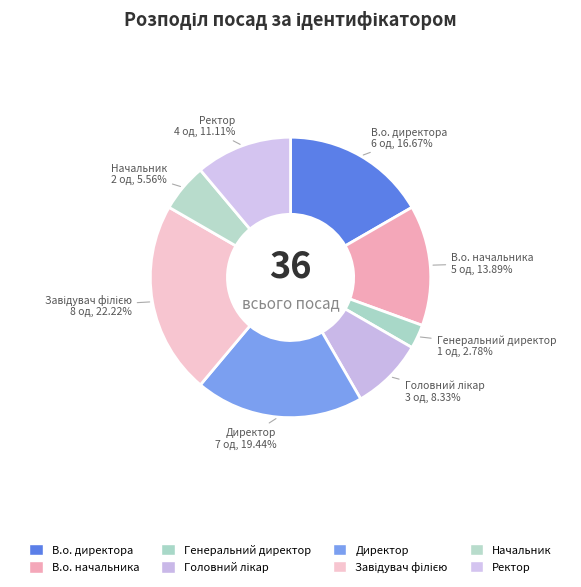

What percentage is the Генеральний директор slice, to the nearest percent?

3%